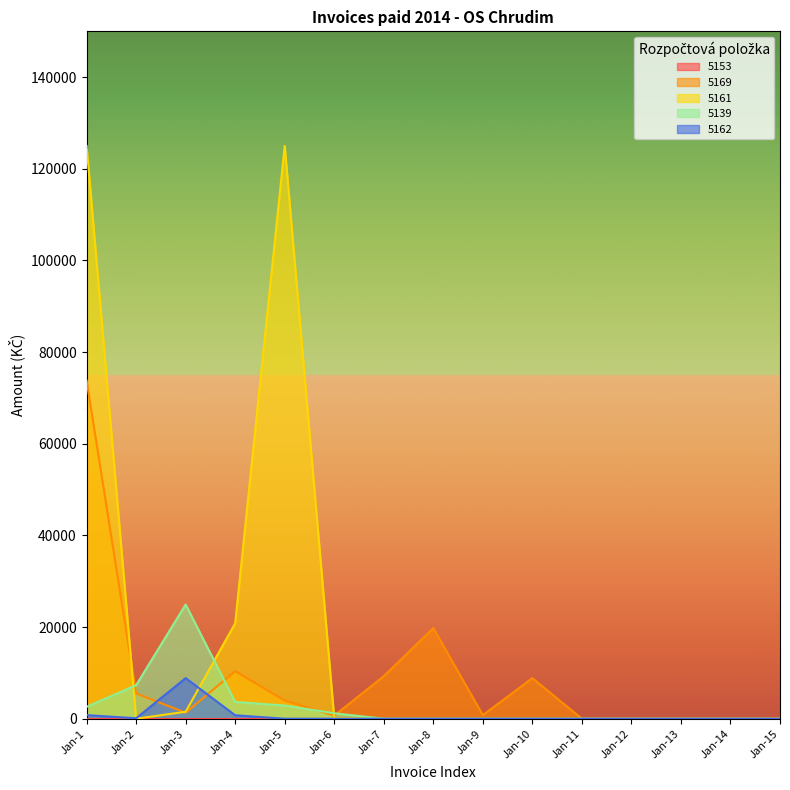

What is the sum of the 5162 values at Jan-1 and Jan-4?

1544.4